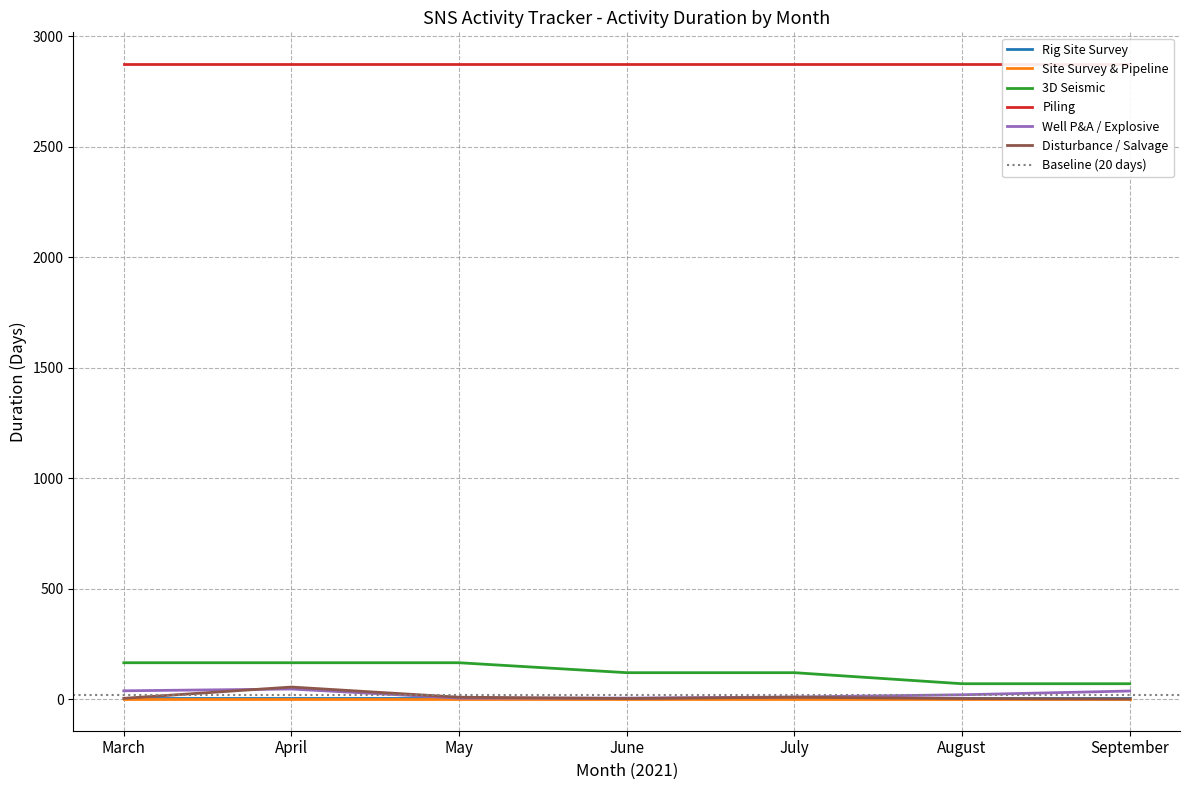

The Well P&A / Explosive series shows 9 at May. True or false?

False